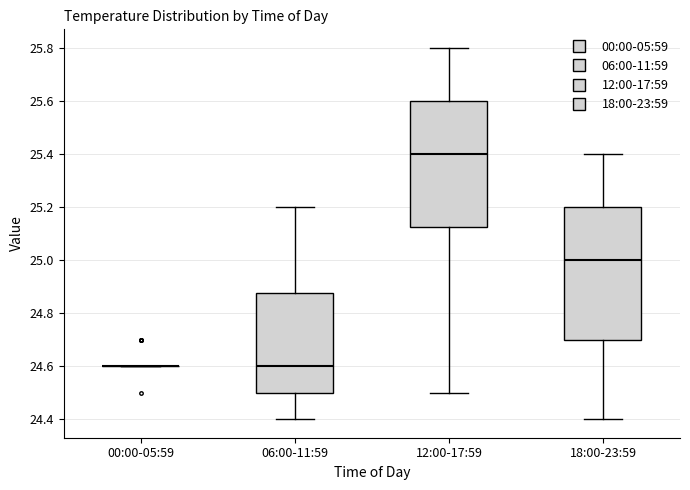

Comparing the boxes themselves (not the whiskers), which one is the tallest?

18:00-23:59